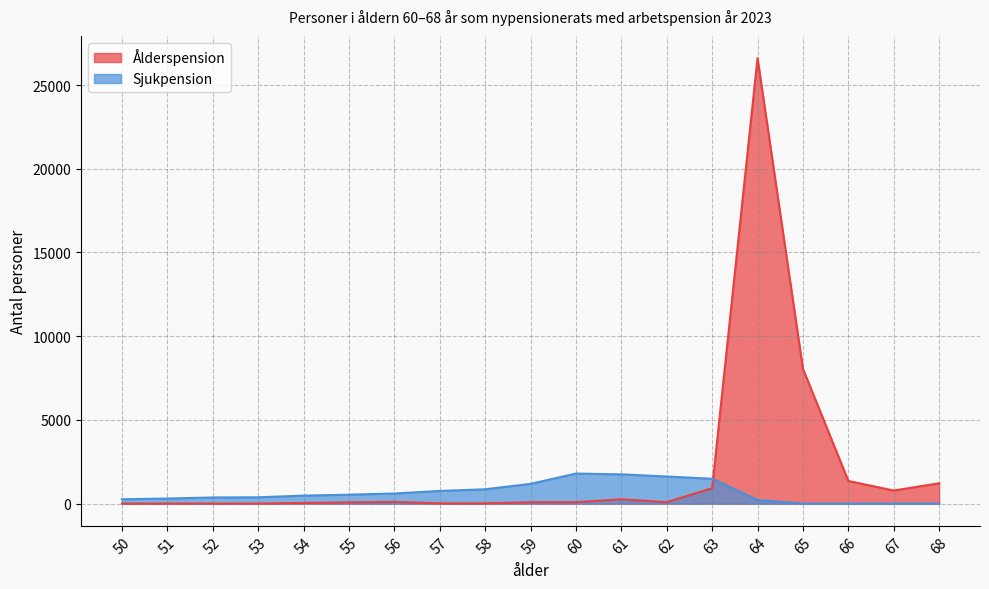

What is the difference between the second highest and minimum values in the Ålderspension series?

8051